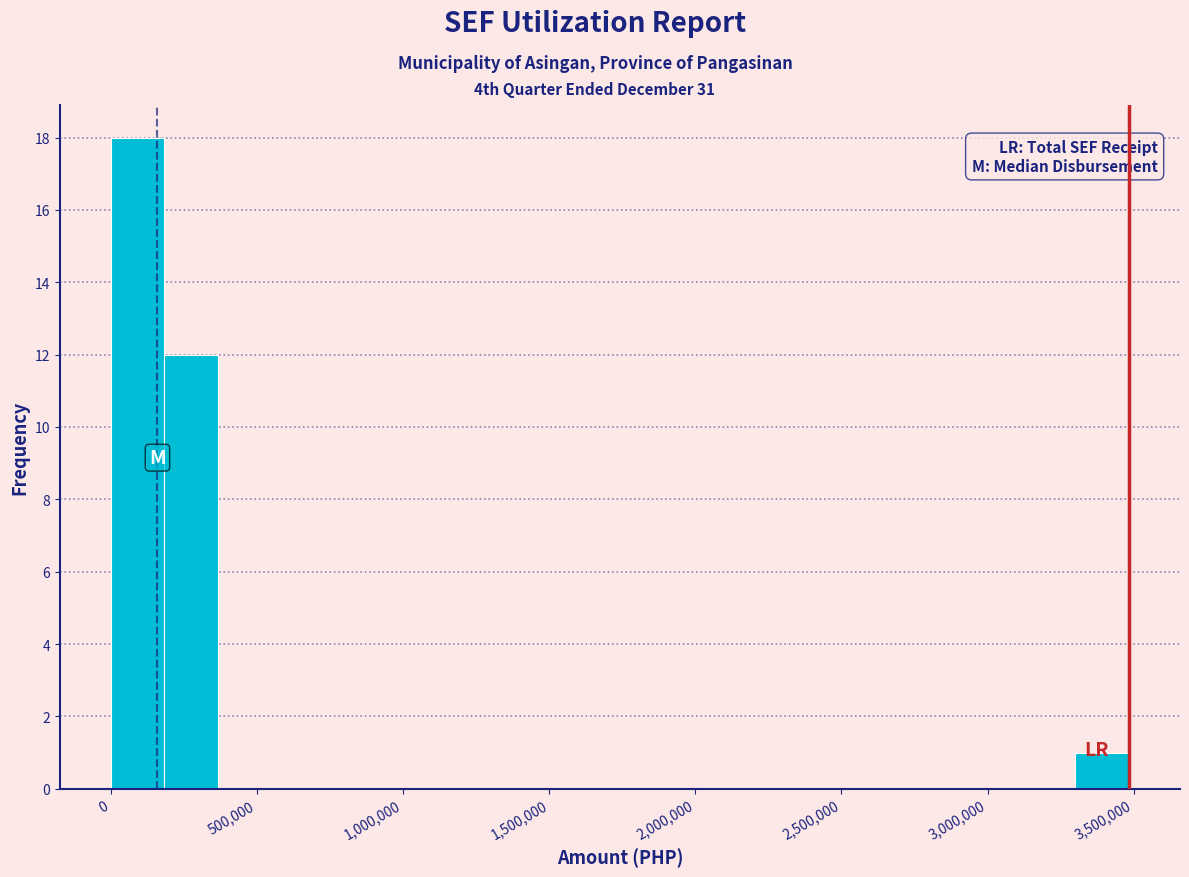

Read against the x-axis, roughly where is the centre of the tallest bar?

100000